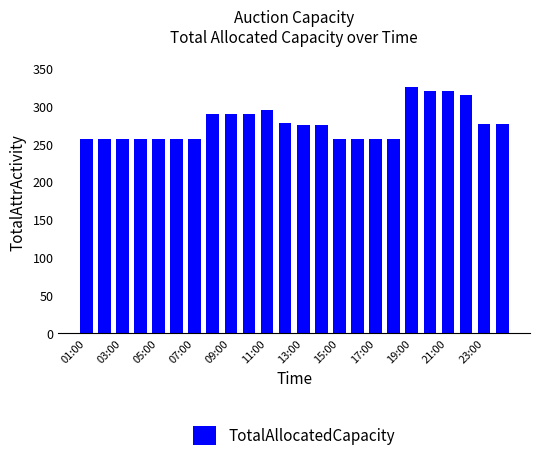

What is the value of the 2nd bar from the left?

257